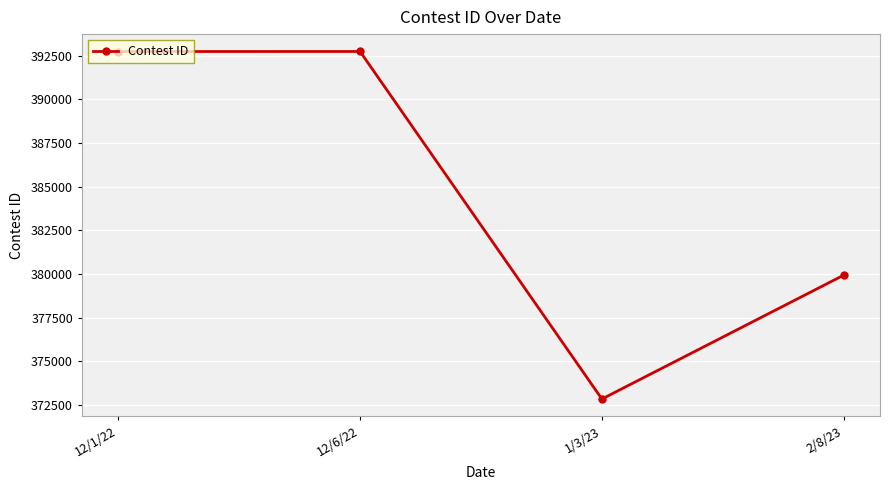

What is the change in value from 1/3/23 to 2/8/23?

+7093